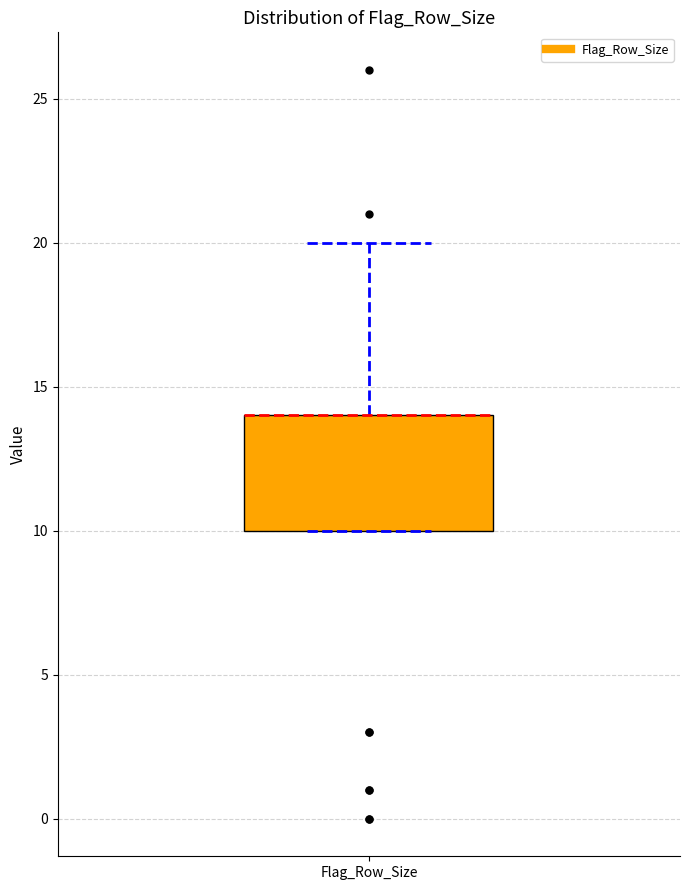

Where is the lower edge of the box for Flag_Row_Size on the y-axis? The values are not printed on the chart, so give them approximately, as read against the axis.

10